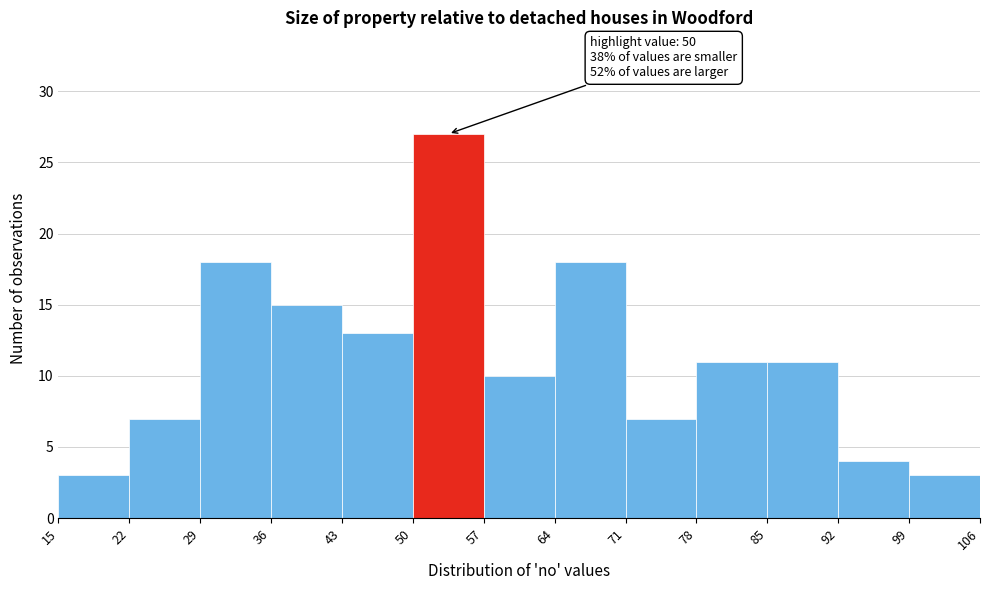

Which range on the x-axis has the tallest bar?

50 to 57